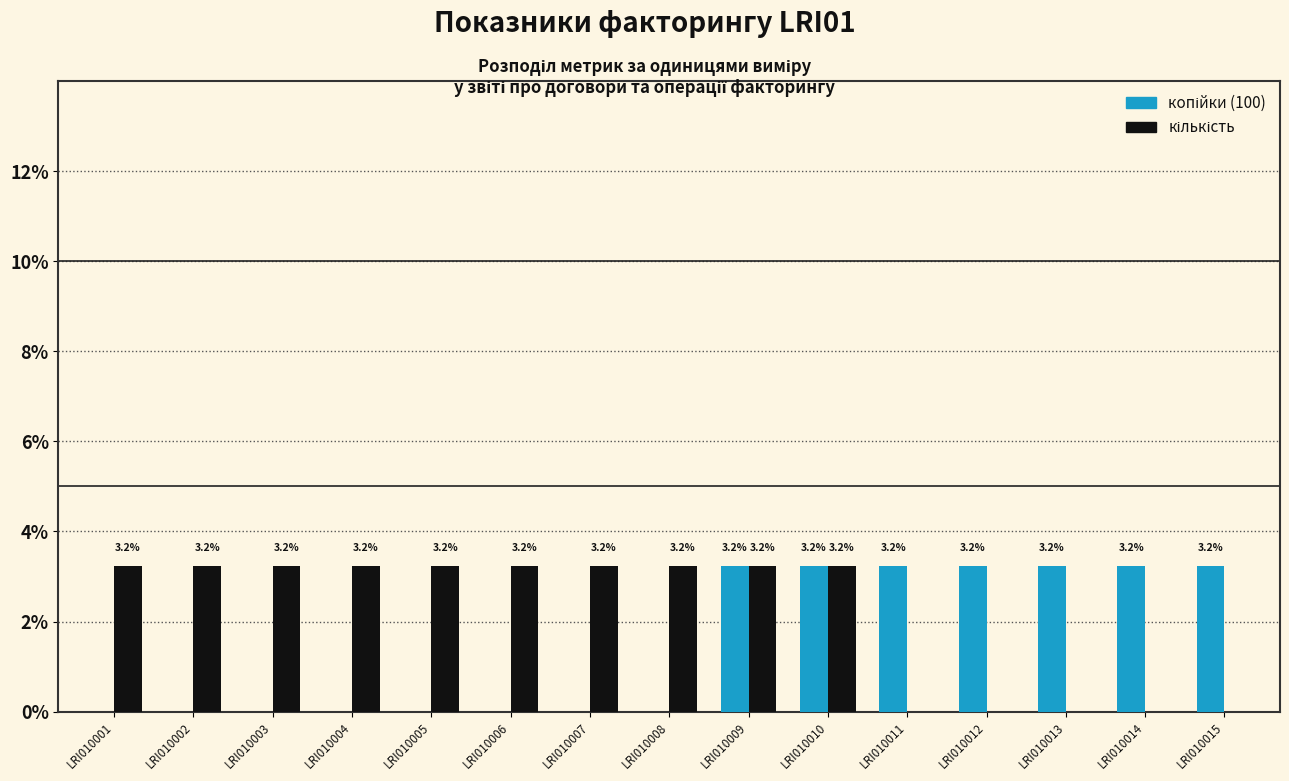

What is the maximum value shown in the chart?

3.2